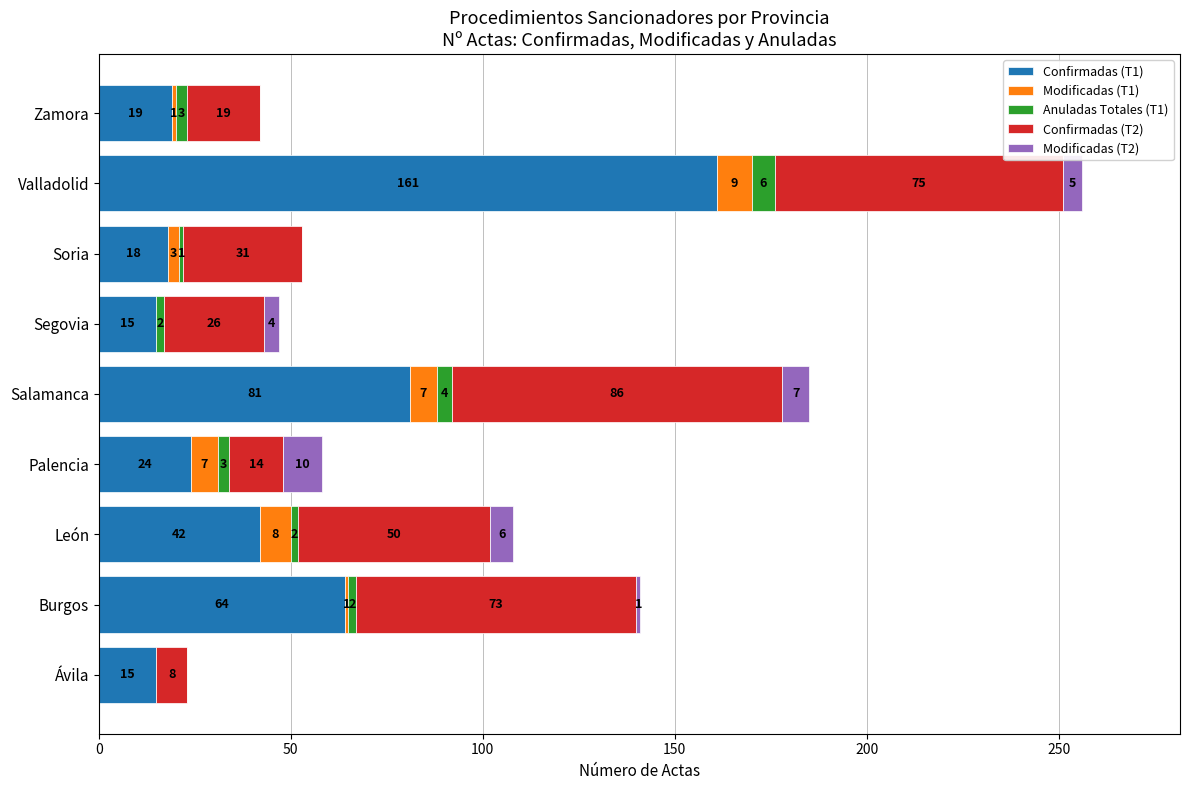

Where is Confirmadas (T1) nearest to the value 88?

Salamanca